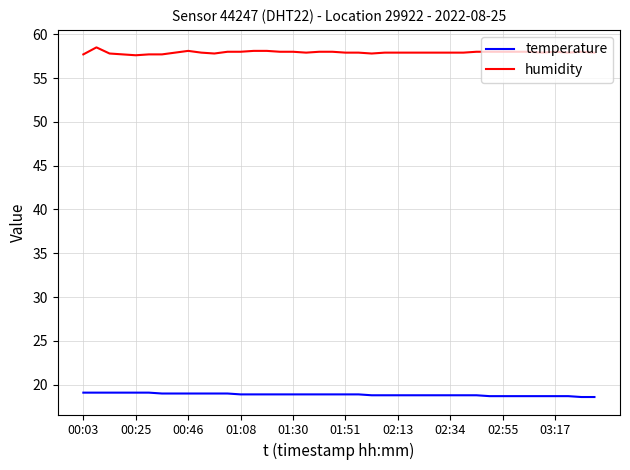

True or false: temperature and humidity intersect in this chart.

False